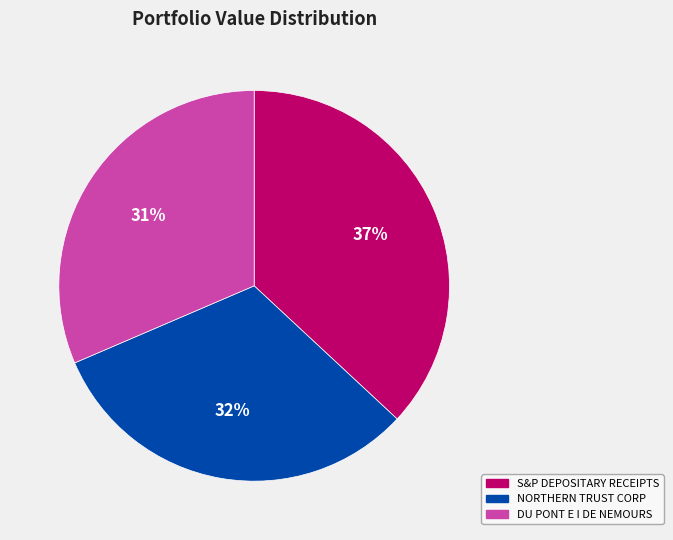

Is the sum of S&P DEPOSITARY RECEIPTS and NORTHERN TRUST CORP greater than half?

Yes